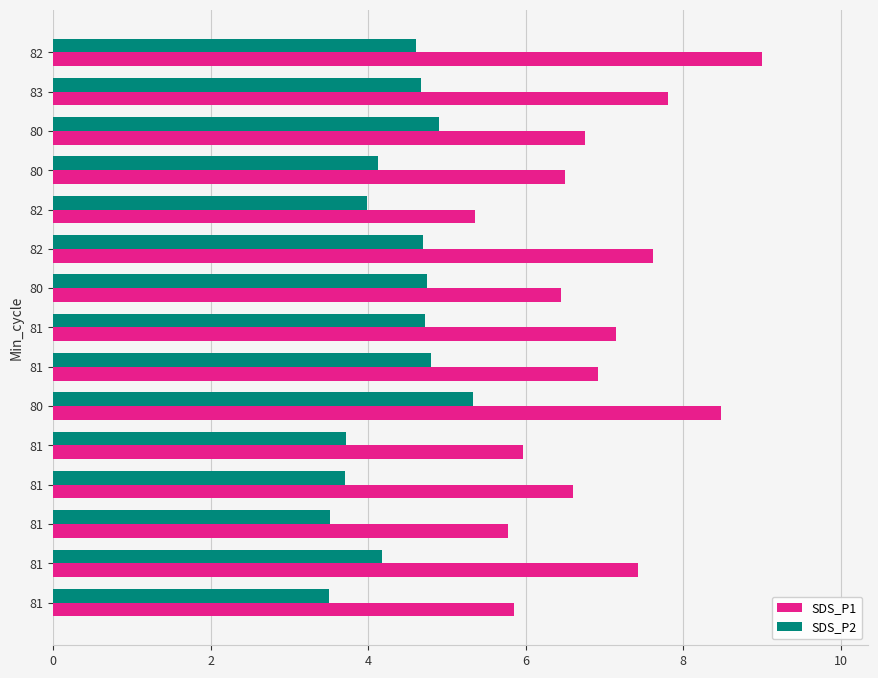

What are all the series names shown in the legend?

SDS_P1, SDS_P2